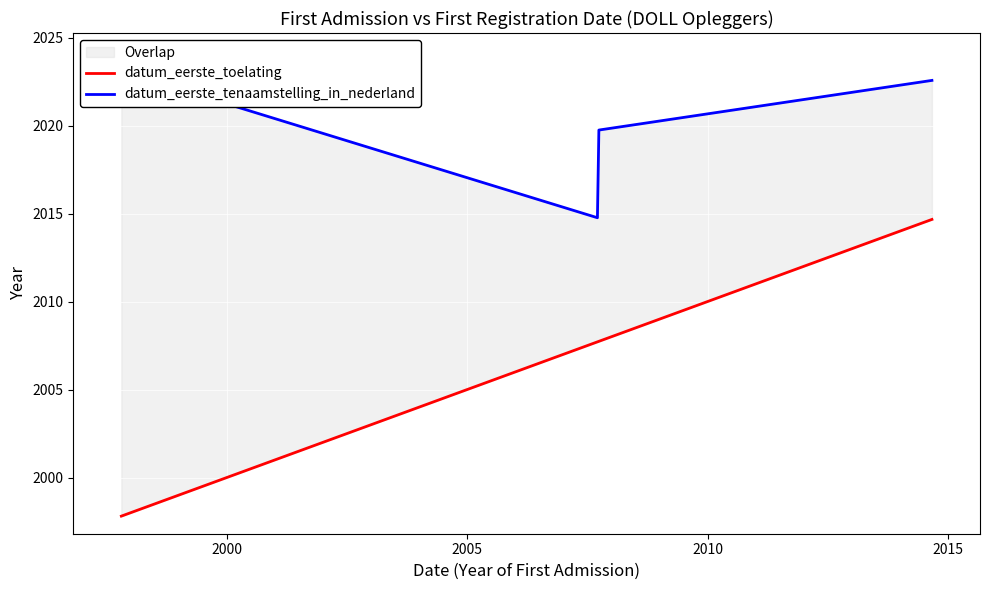

What is the sum of the datum_eerste_toelating values at 2000 and 2015?

4014.5